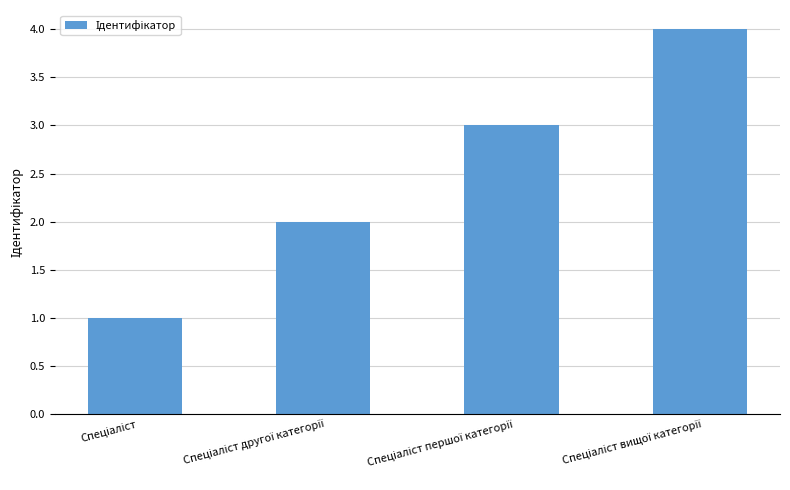

What is the maximum value shown in the chart?

4